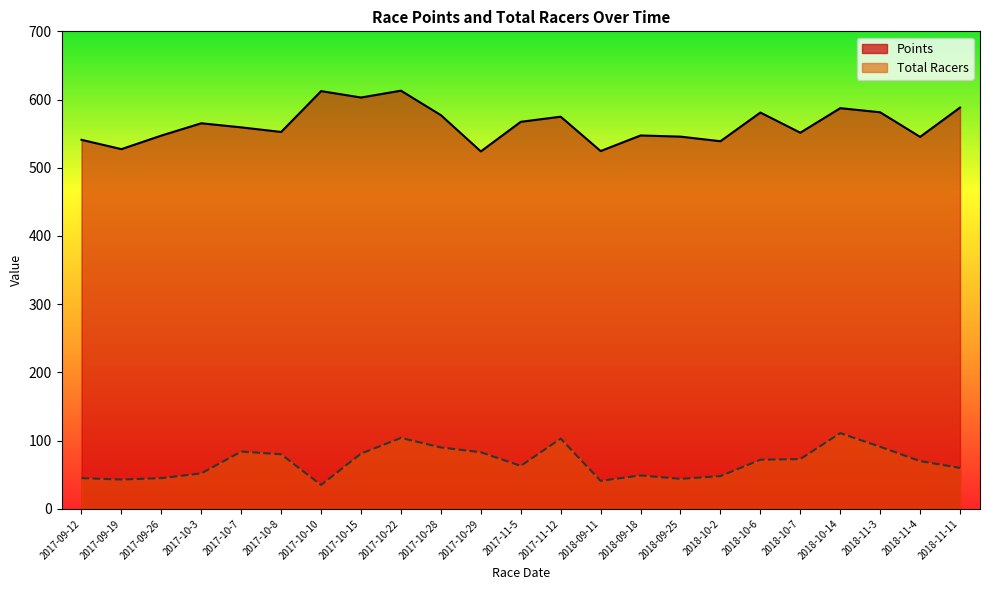

How many data points does each series have?

23